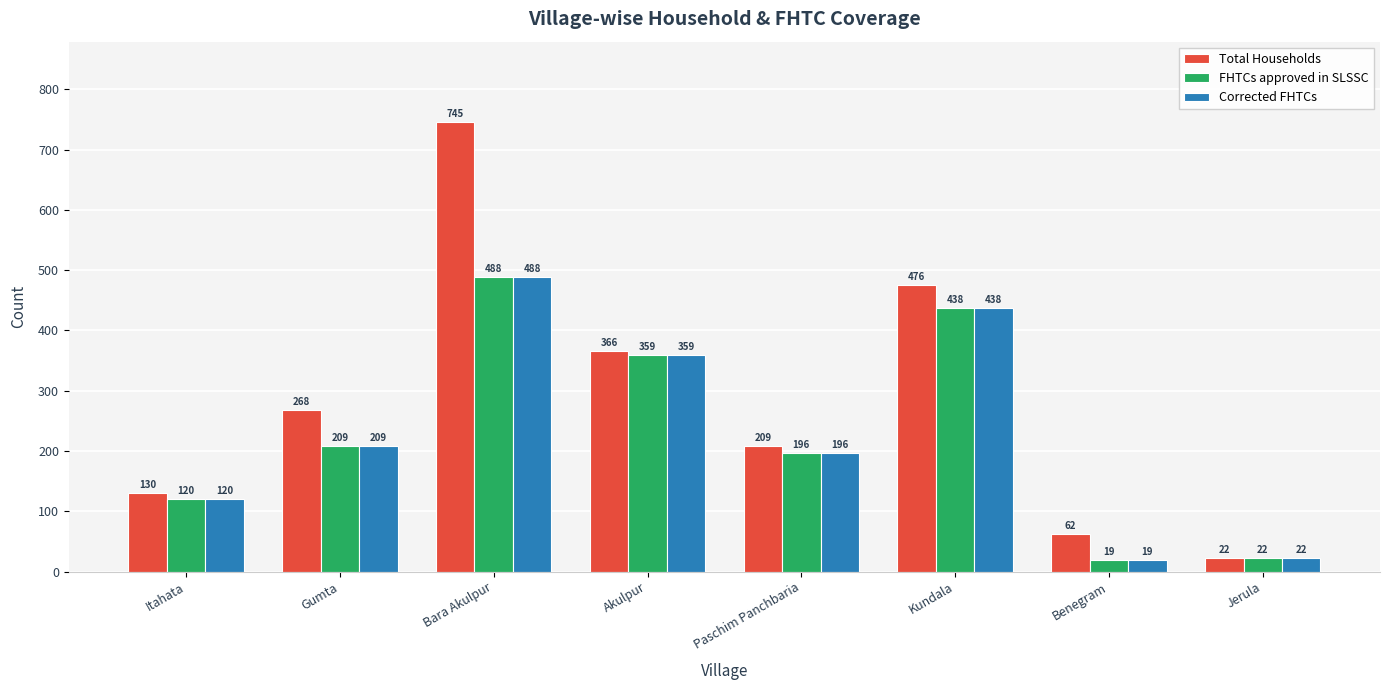

What is the difference between the maximum and second lowest values in the FHTCs approved in SLSSC series?

466